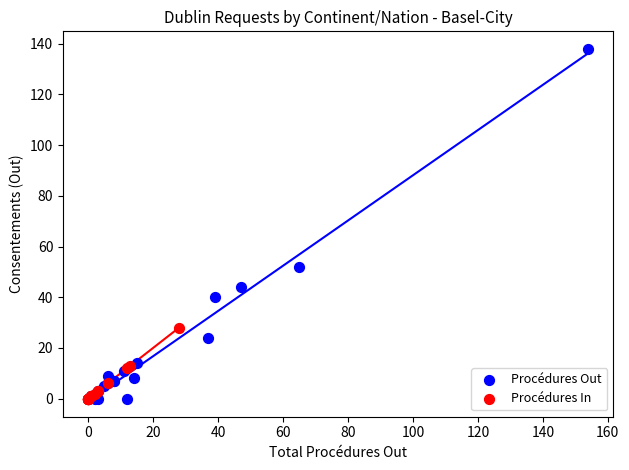

Which series has the largest Y range (max minus min)?

Procédures Out